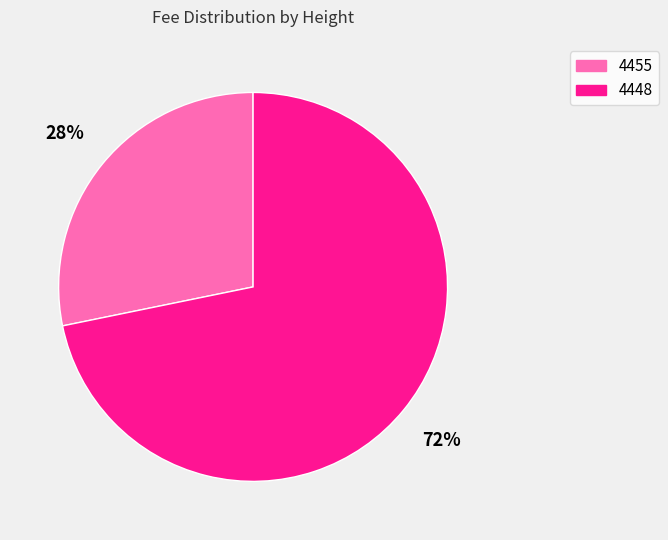

To the nearest percent, what percentage of the pie is 4455?

28%